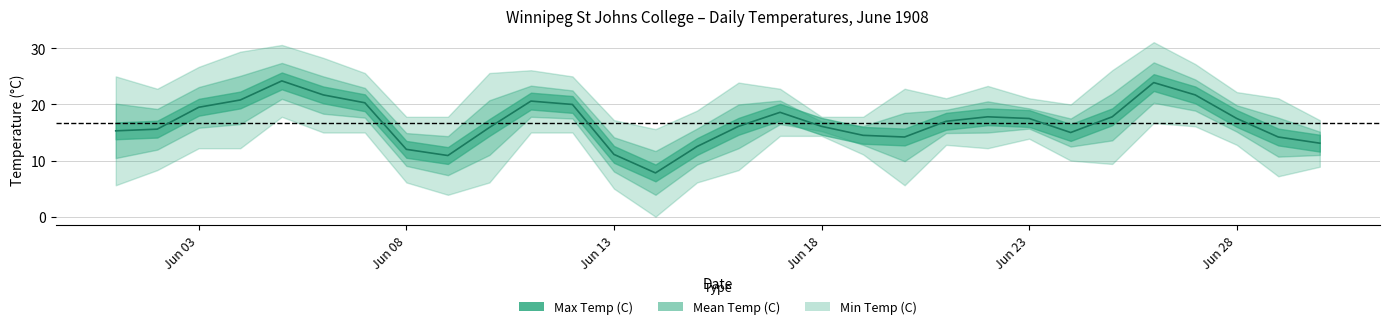

The value of Min Temp (C) at 1908-06-01 is 5.6. True or false?

True